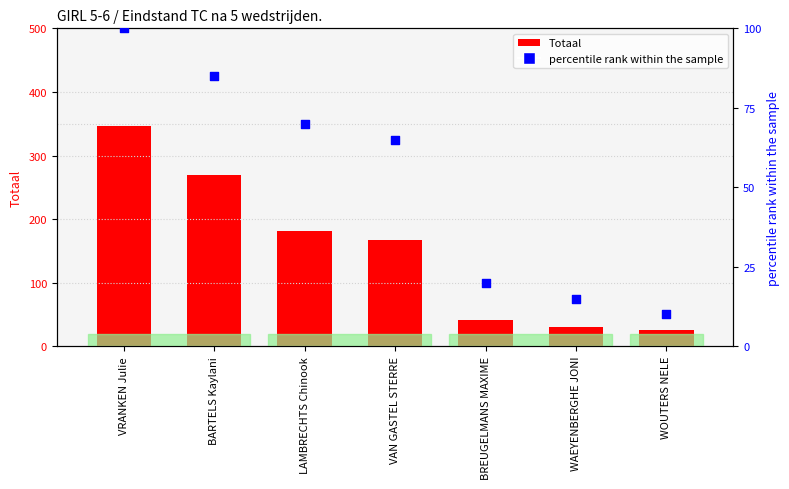

What is the total value across all series at VRANKEN Julie?

447